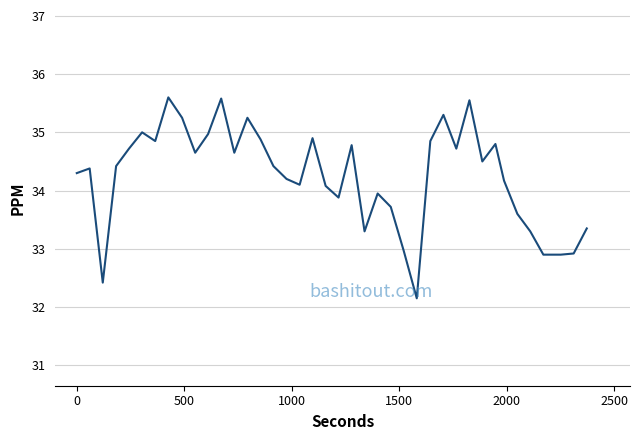

What is the maximum value shown in the chart?

35.6